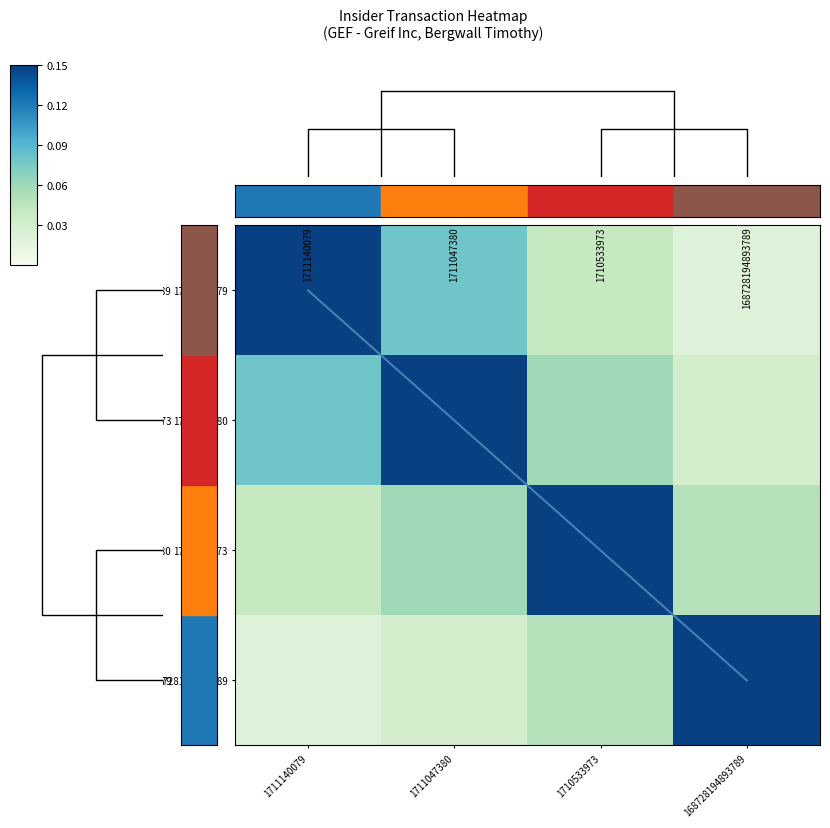

True or false: diagonal has a value of 1.9 at 1711140079.

False